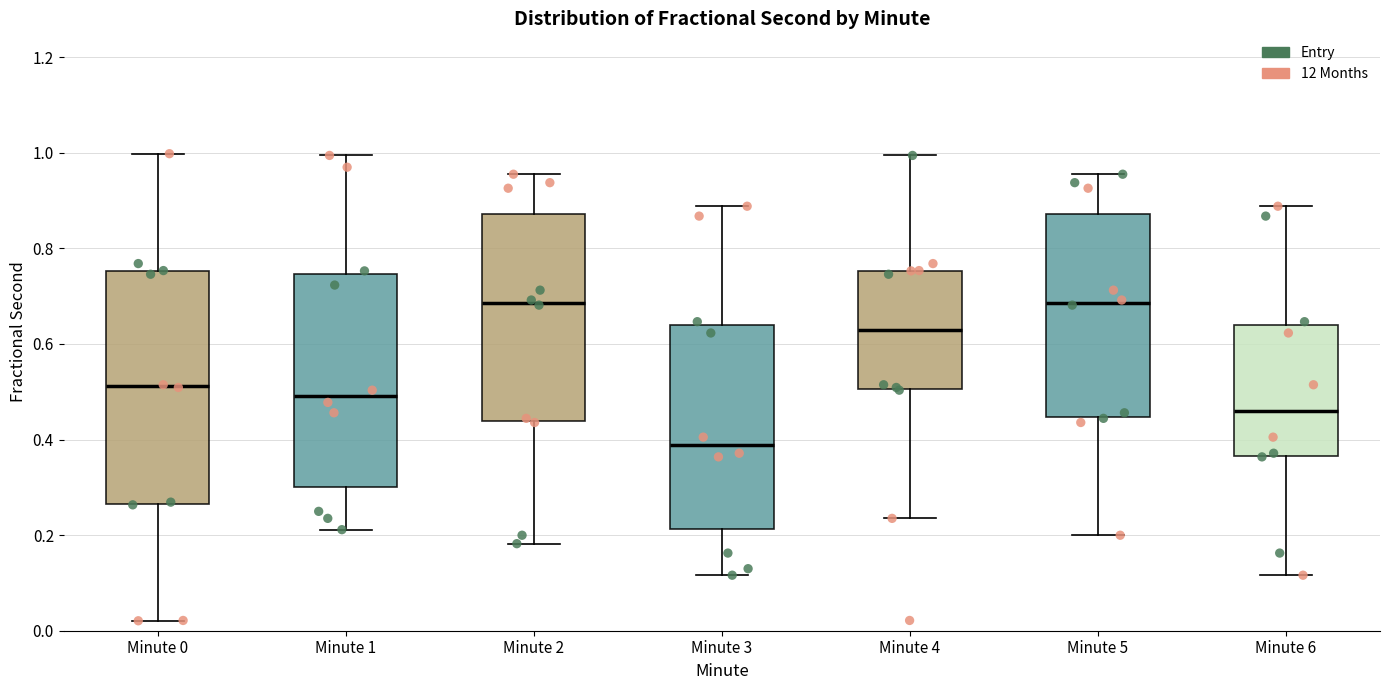

Comparing the boxes themselves (not the whiskers), which one is the tallest?

Minute 0